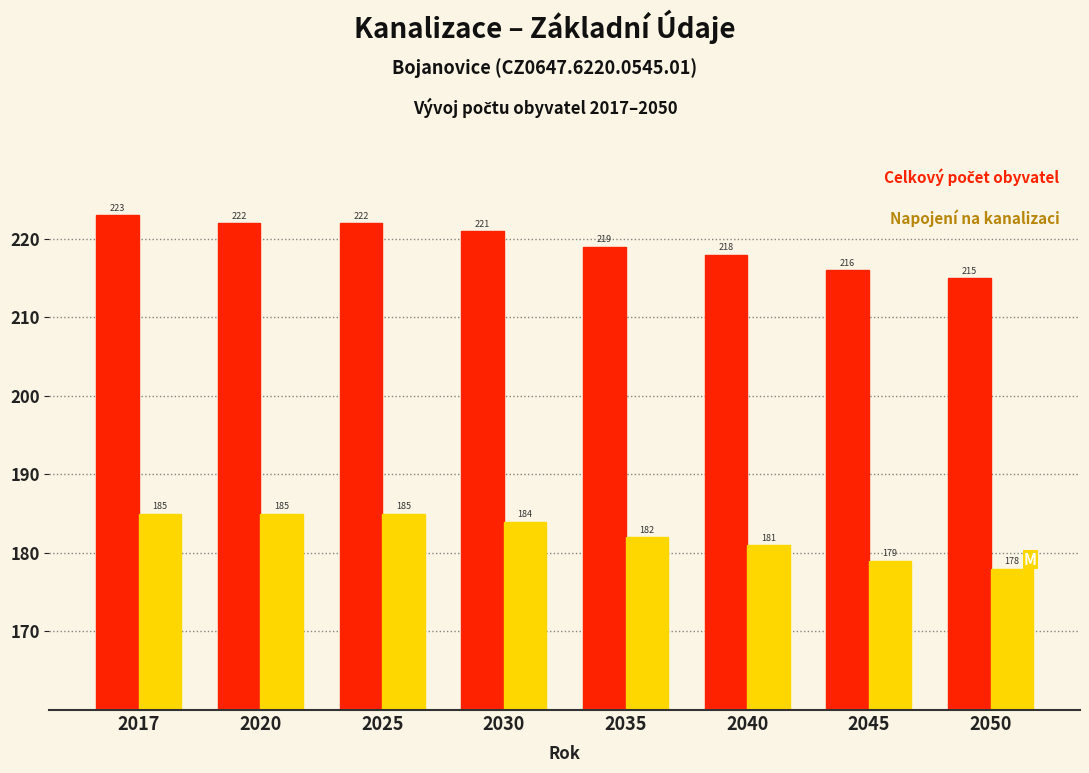

What is the spread (max minus min) of values at 2025?

37